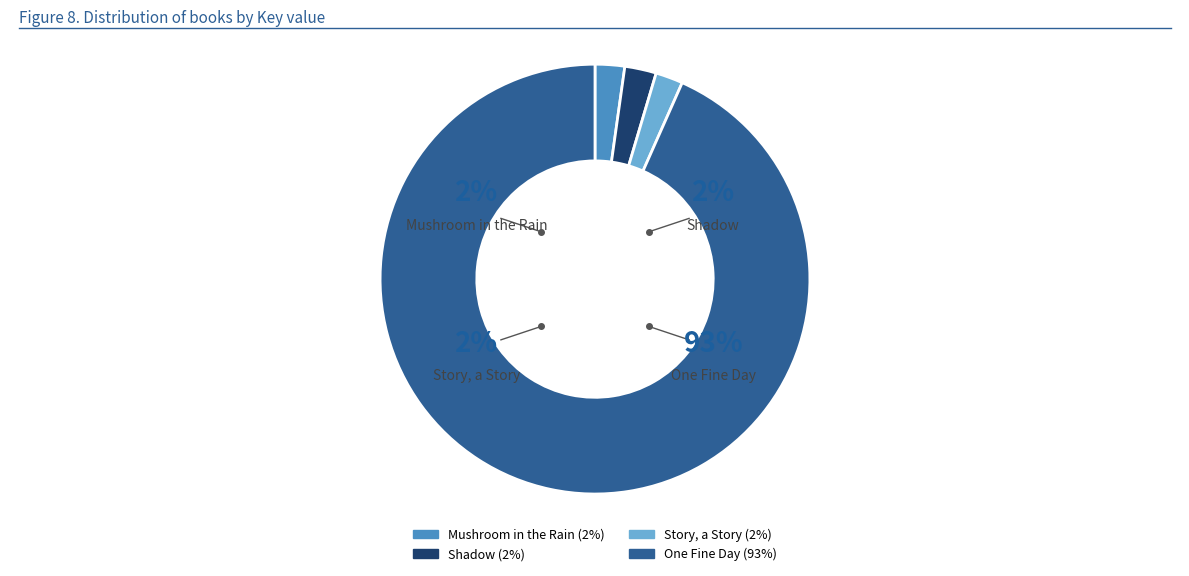

What percentage is NOT represented by One Fine Day?

6.7%